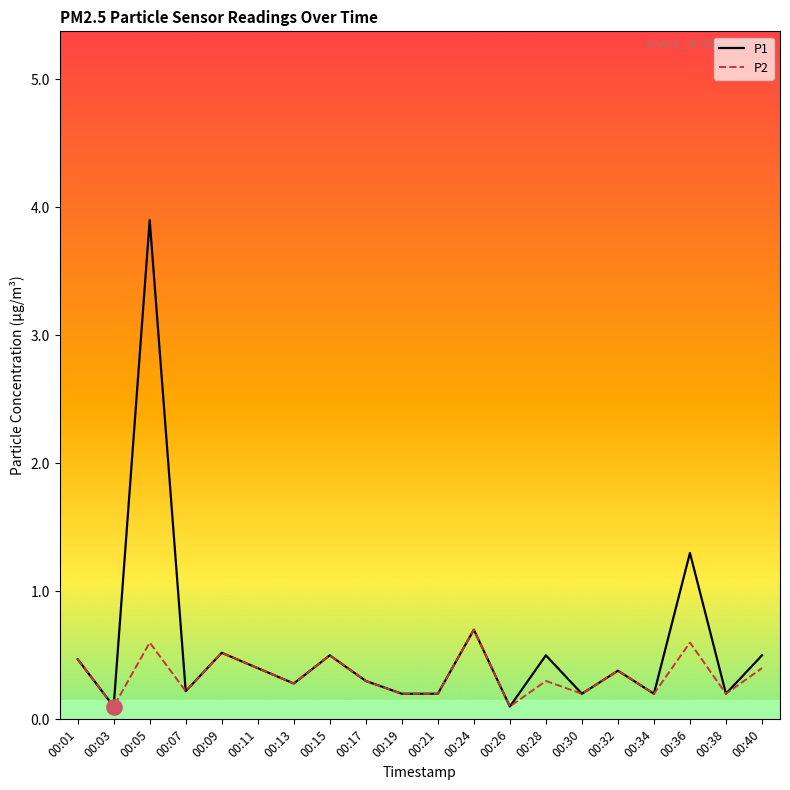

Which category has the highest value in the P1 series?

00:05